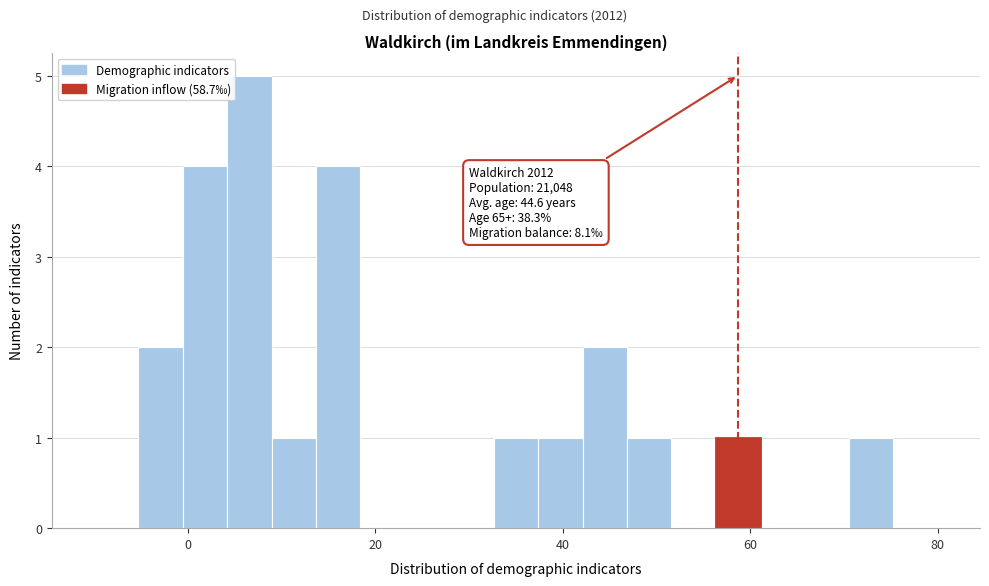

Read against the x-axis, roughly where is the centre of the tallest bar?

6